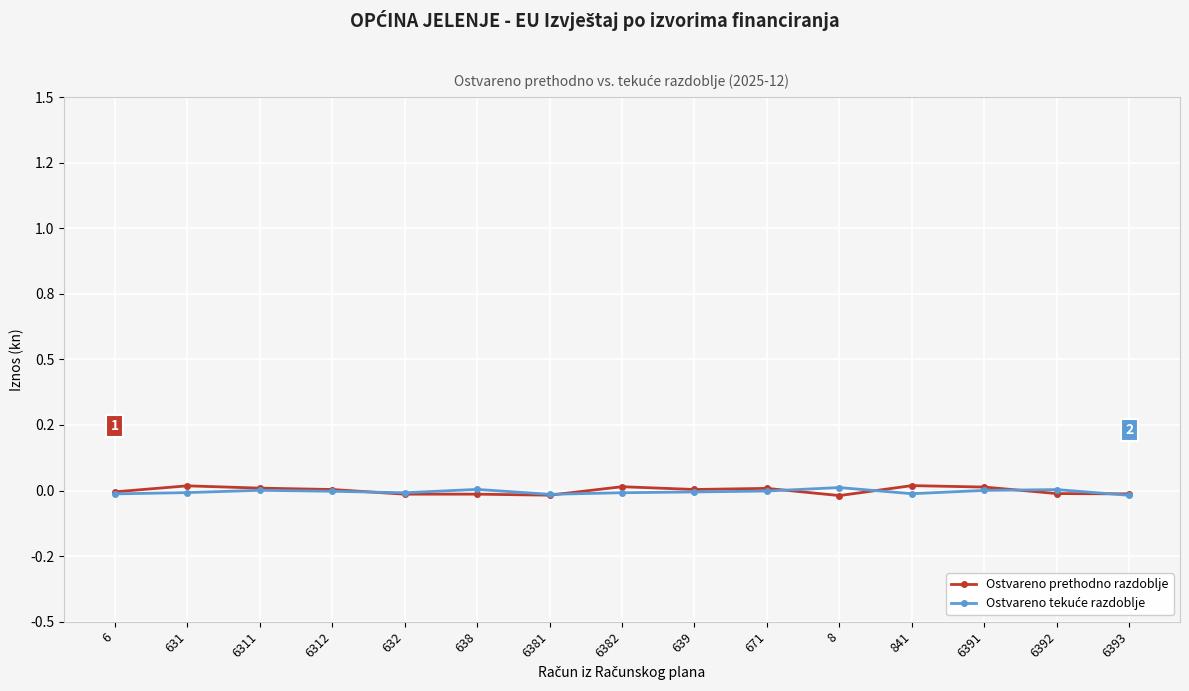

Which series has the largest total across all categories?

Ostvareno prethodno razdoblje